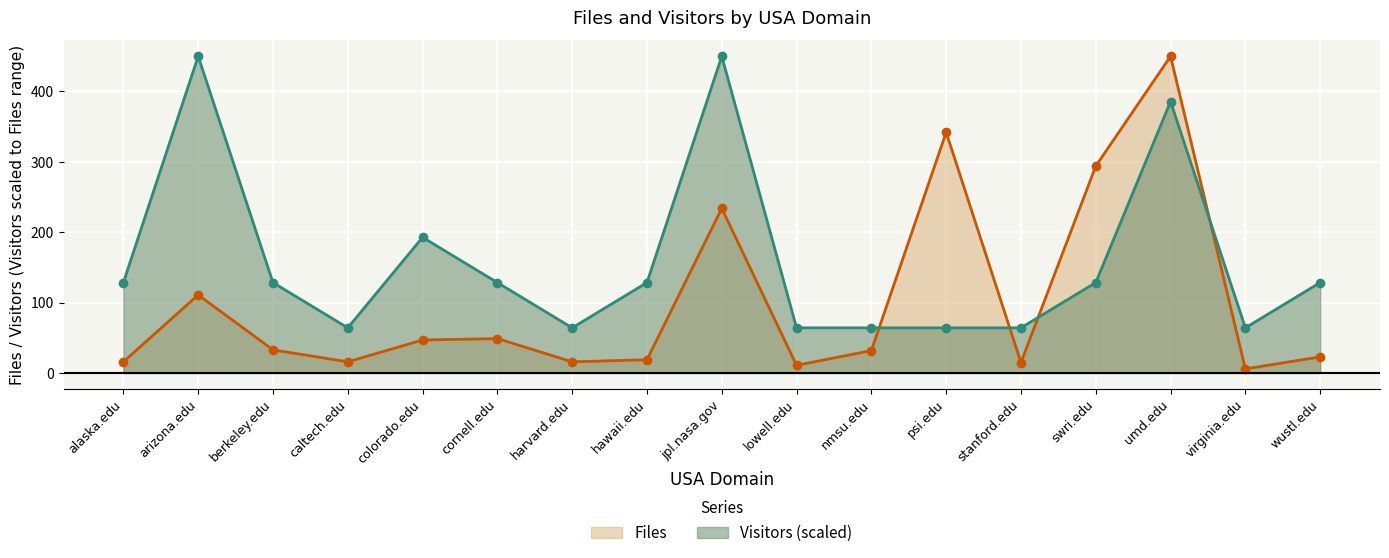

What is the average value of the Visitors (scaled) series?

158.8